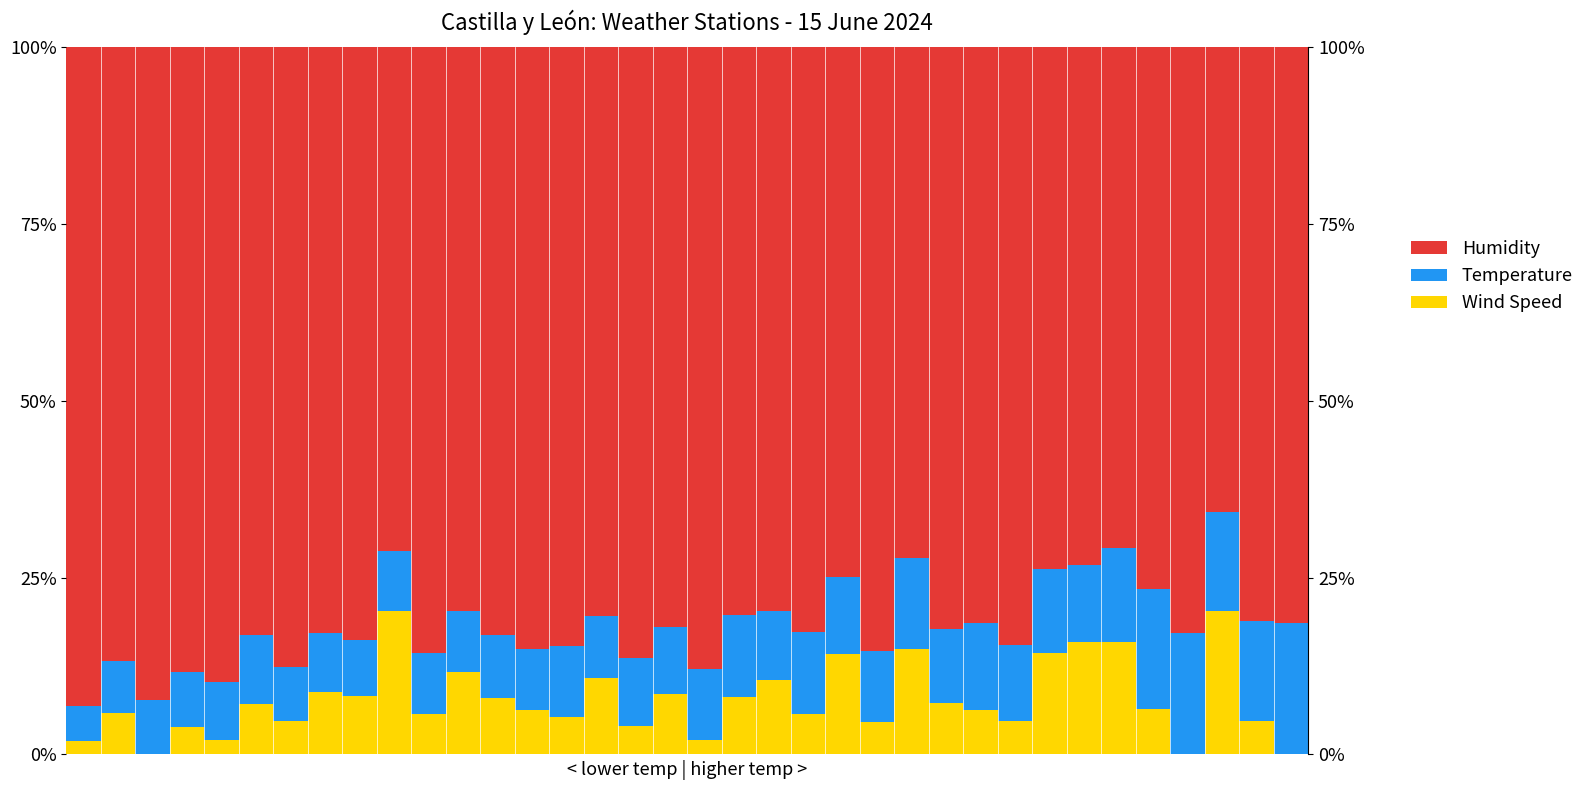

Rank the series by their maximum value, from lowest to highest.

Temperature, Wind Speed, Humidity